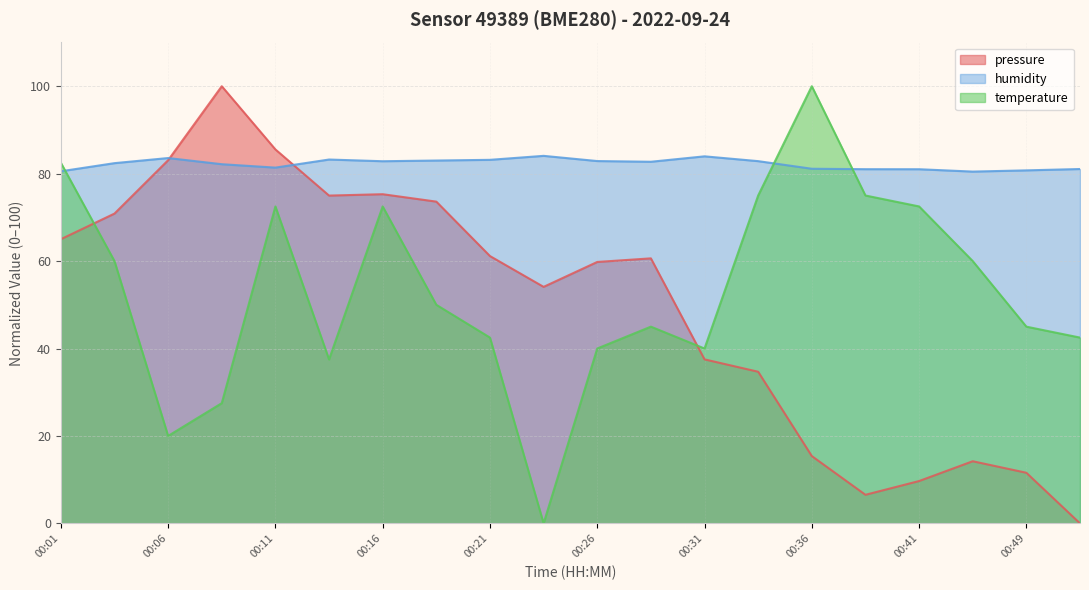

Which category has the highest value in the humidity series?

00:24